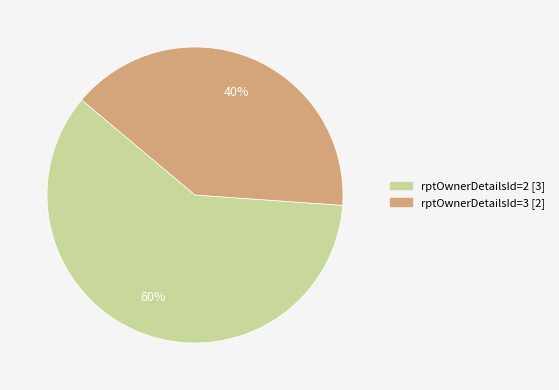

Rank the categories by value from lowest to highest.

rptOwnerDetailsId=3, rptOwnerDetailsId=2